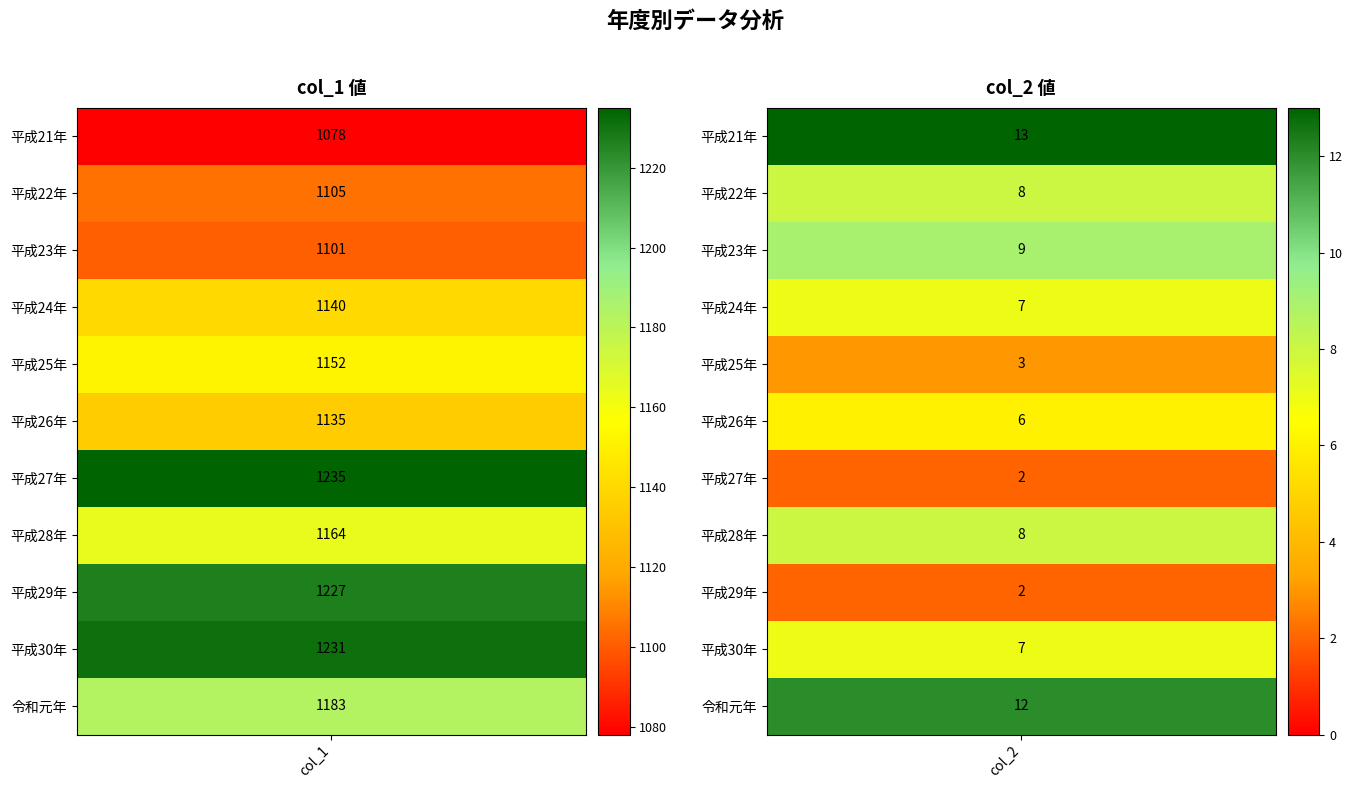

Reading left to right, extract all data points from this chart.

col_1: col_1=1078	col_2=1105	2=1101	3=1140	4=1152	5=1135	6=1235	7=1164	8=1227	9=1231	10=1183
col_2: col_1=13	col_2=8	2=9	3=7	4=3	5=6	6=2	7=8	8=2	9=7	10=12